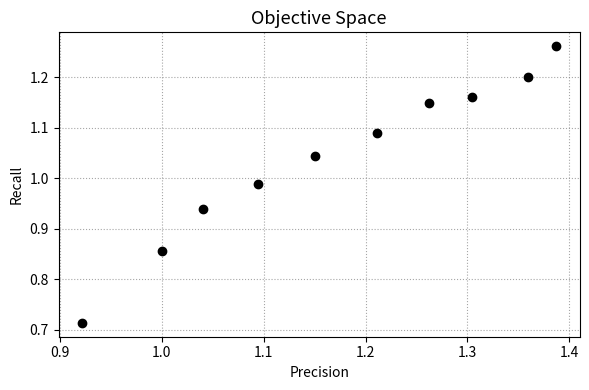

What is the range of X values (max minus min)?

0.5